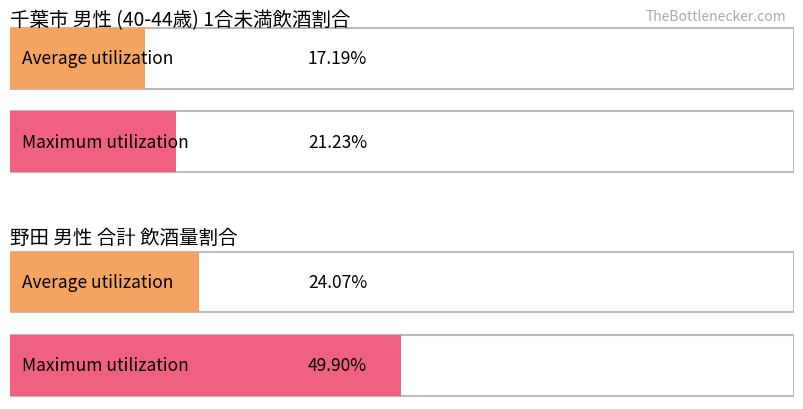

How many values in the Average utilization series are below 30?

2